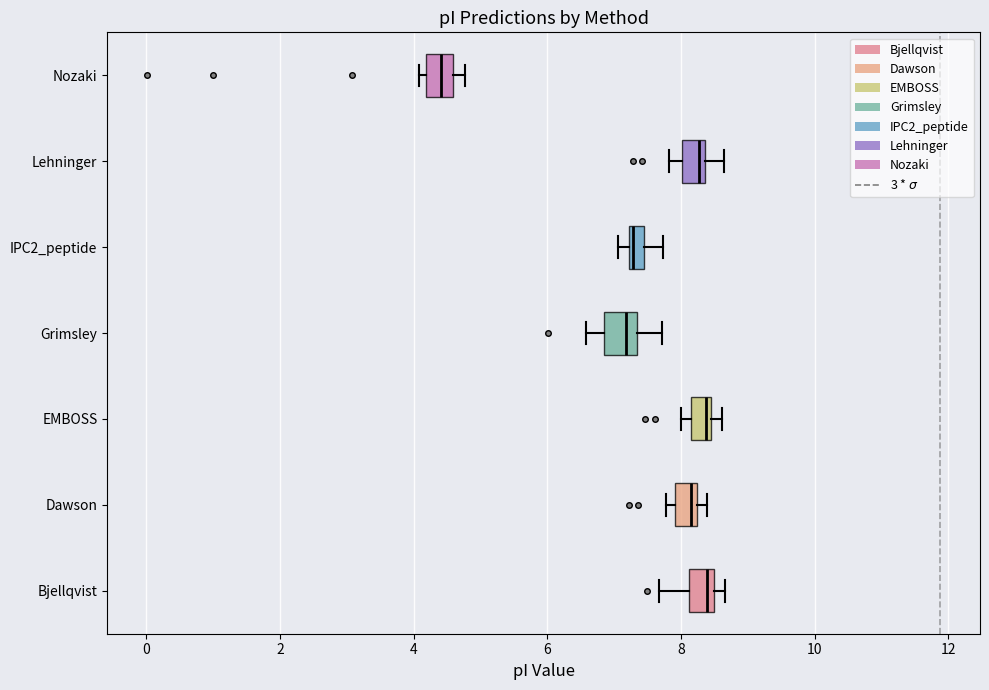

Where does the right whisker of the box for Grimsley end on the x-axis? The values are not printed on the chart, so give them approximately, as read against the axis.

7.8